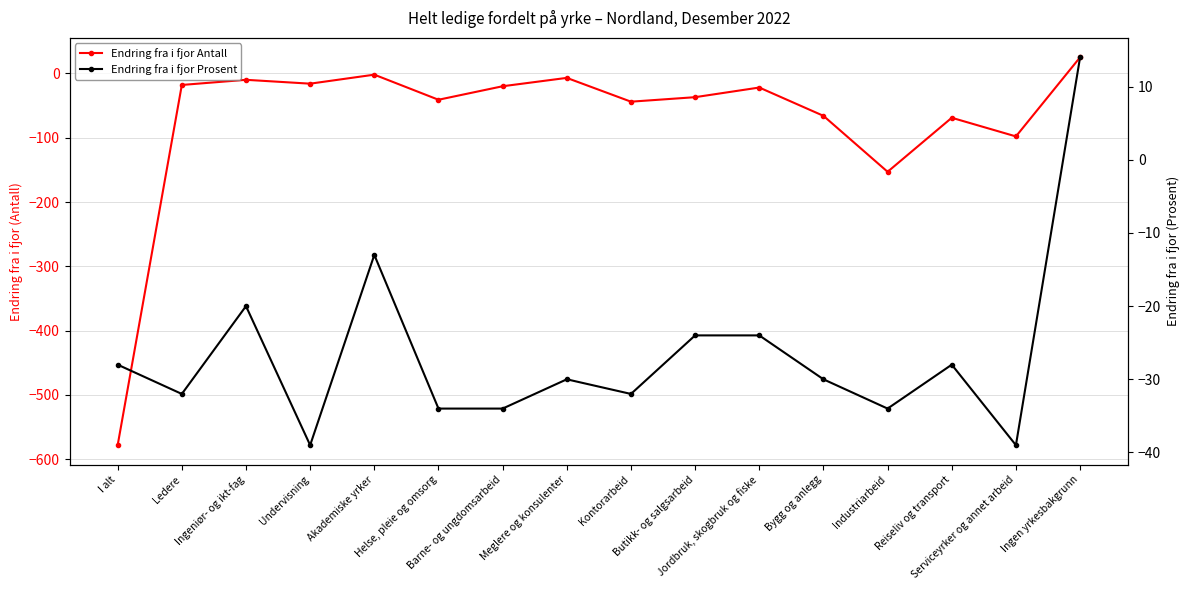

What is the maximum value for Endring fra i fjor Prosent?

14